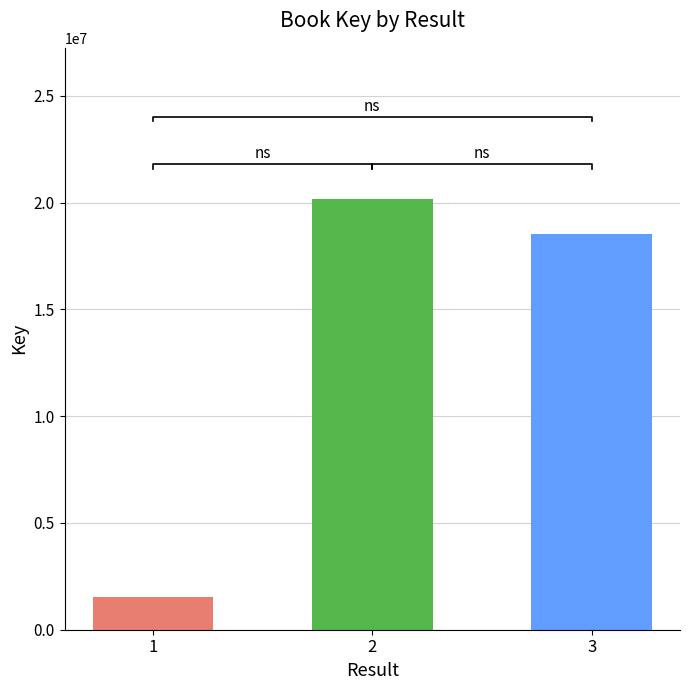

Which label corresponds to the largest value in the chart?

2